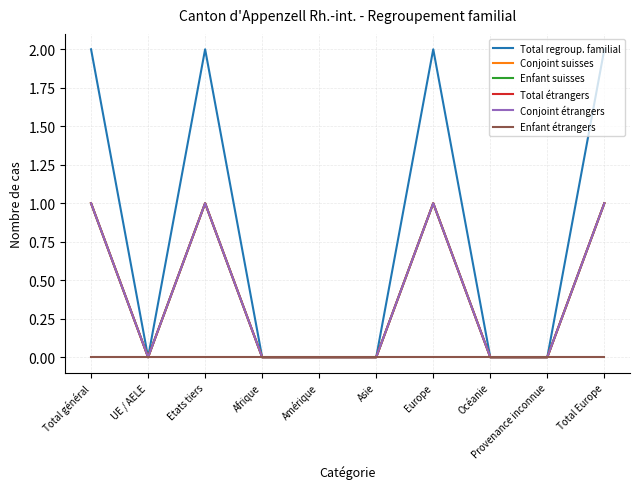

Between UE / AELE and Océanie, which series saw the biggest shift?

Total regroup. familial